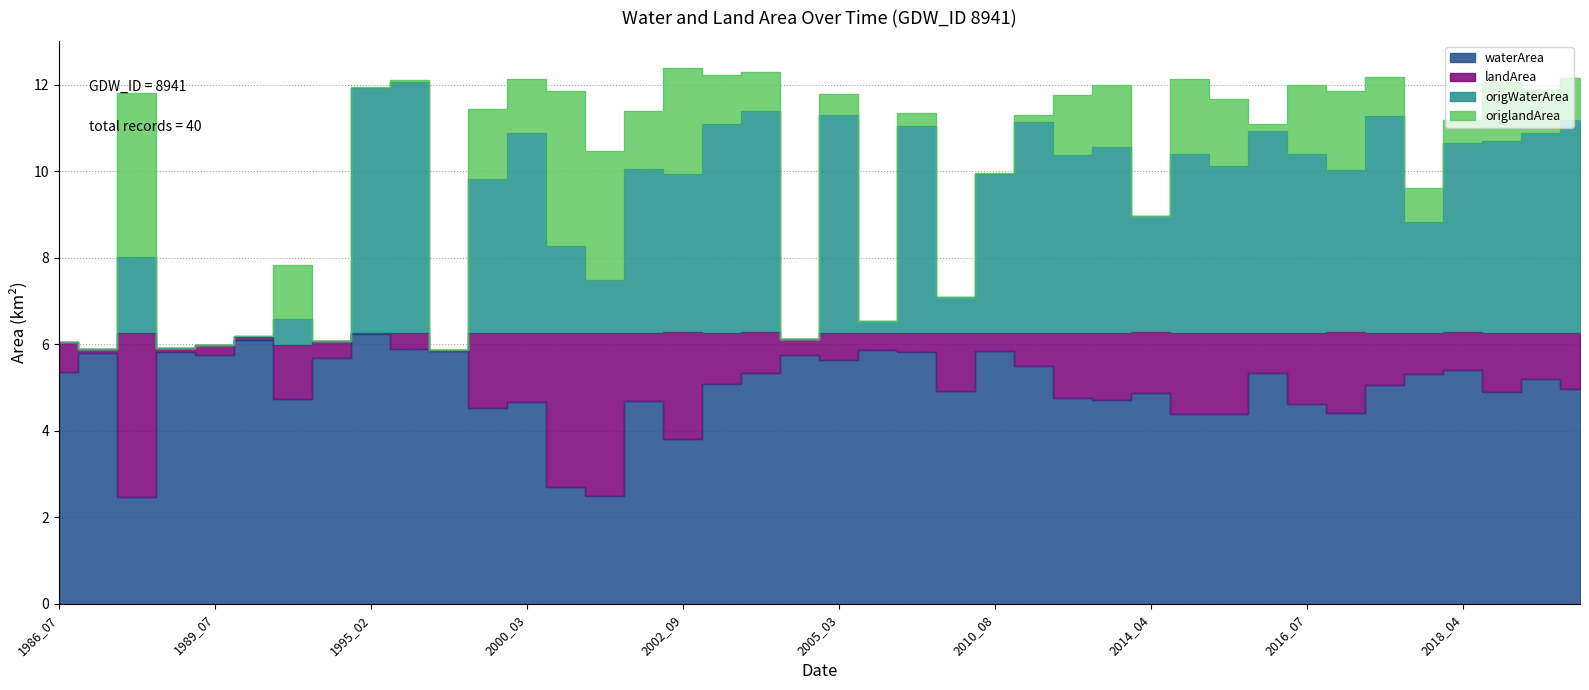

What is the value of the origWaterArea point at the 39th from the left?

10.9